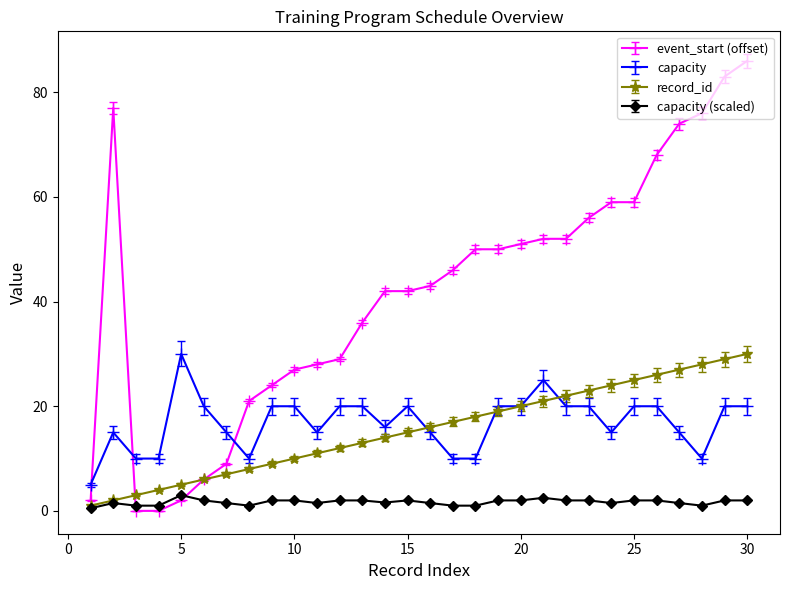

What is the value of the capacity point at the 7th from the left?

15.0